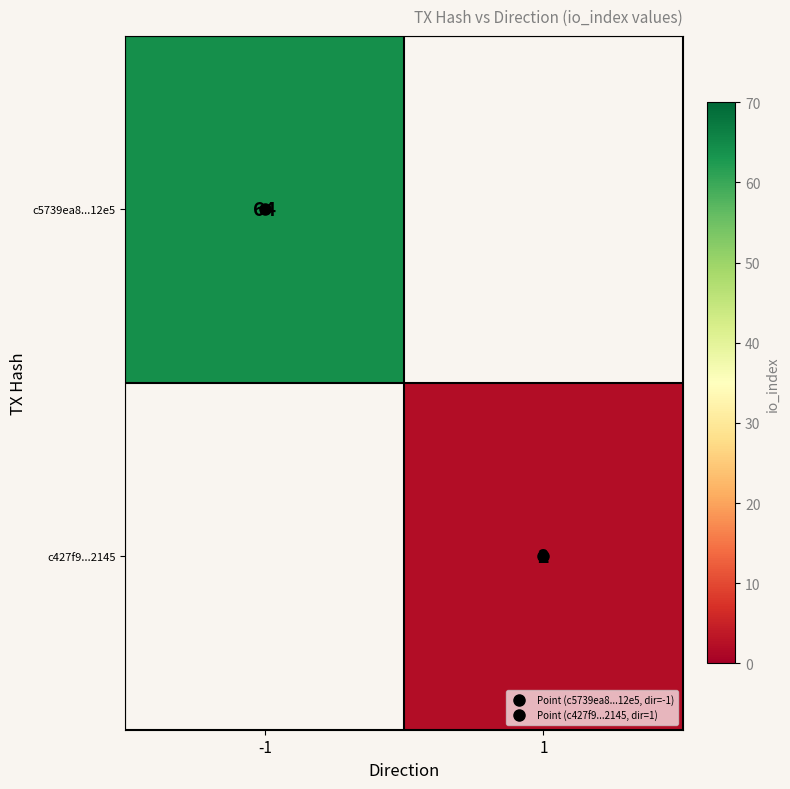

What is the maximum value for c5739ea8...12e5?

64.0